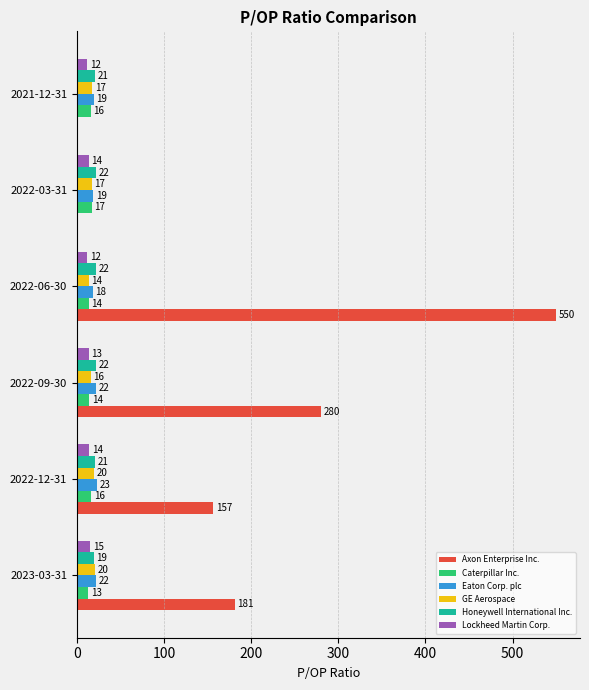

Between 2022-12-31 and 2022-06-30, which series saw the biggest shift?

Axon Enterprise Inc.